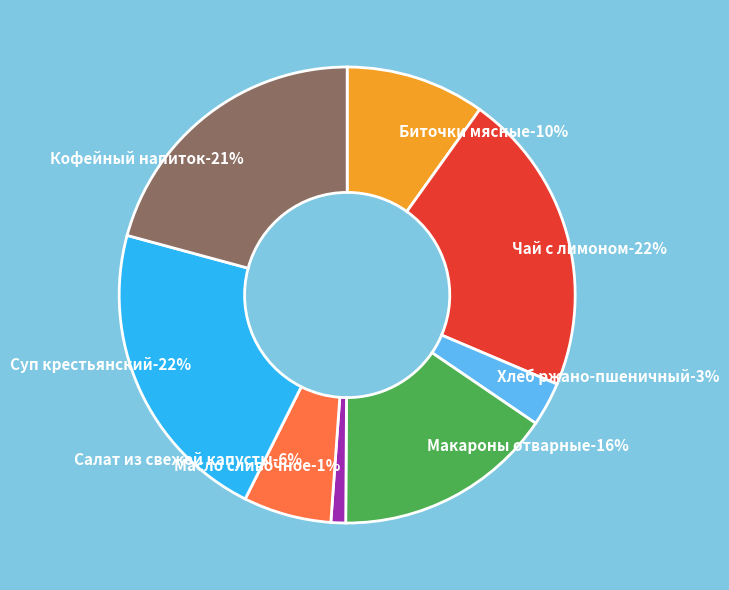

To the nearest percent, what is the combined percentage of Кофейный напиток and Масло сливочное?

22%